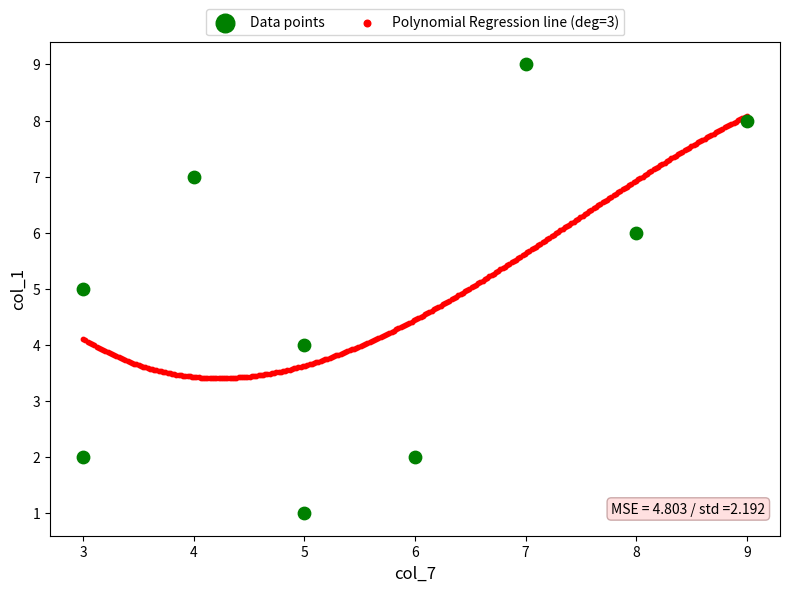

Which series has the widest spread of Y values?

Data points